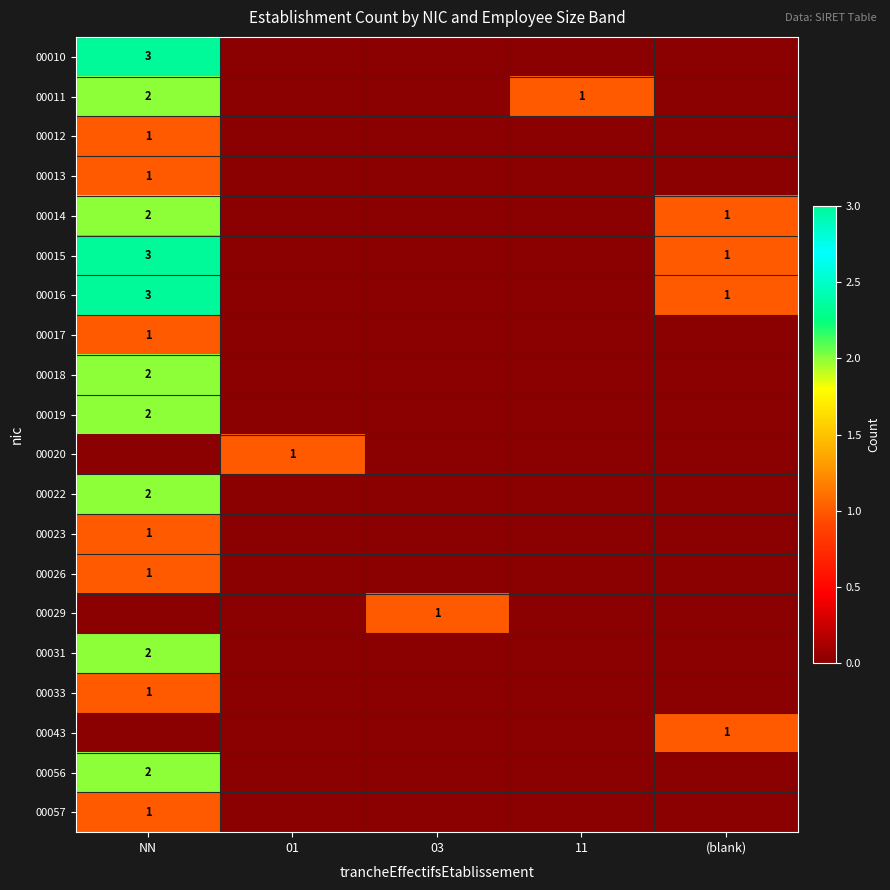

The value of 00033 at NN is 1. True or false?

True